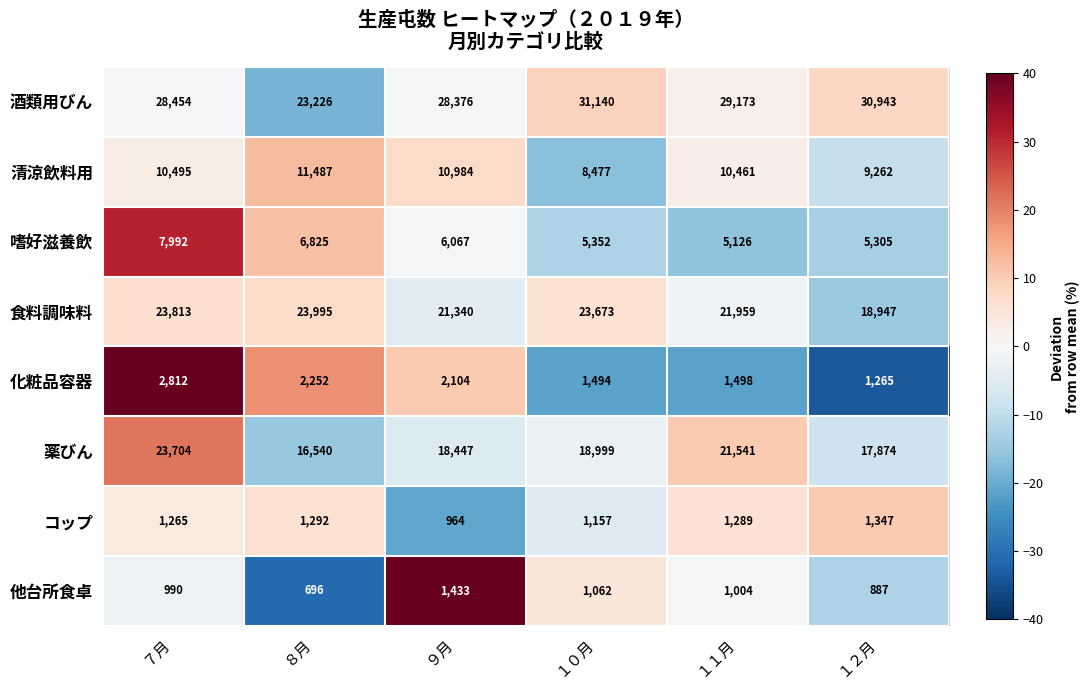

Where does the 嗜好滋養飲 series first go above 6067?

７月